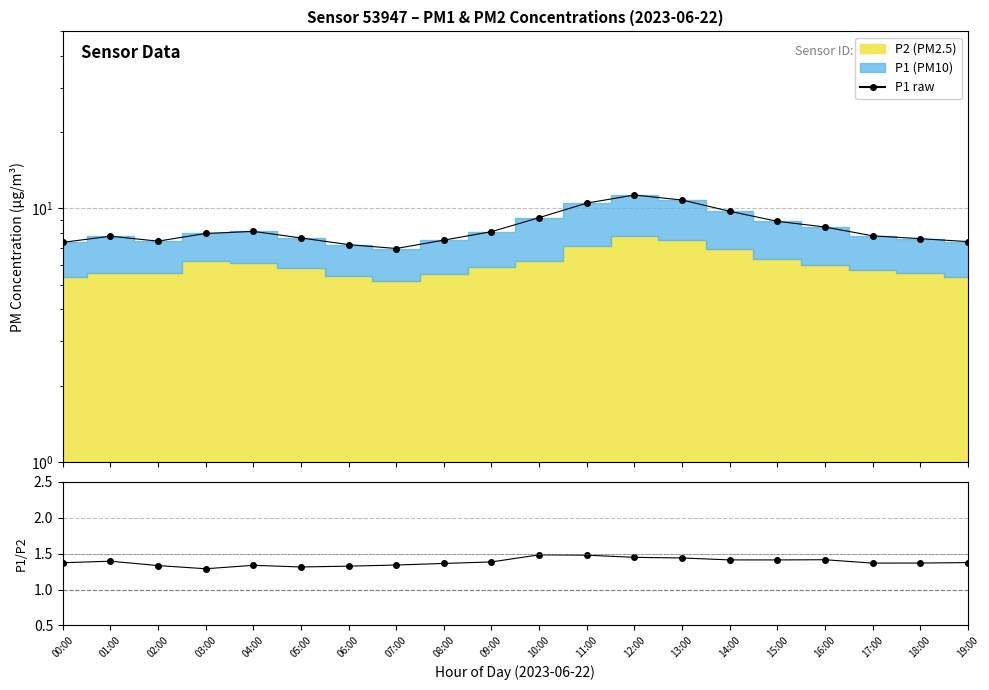

Is the value of P1 raw at 01:00 greater than the value of P1/P2 at 02:00?

Yes